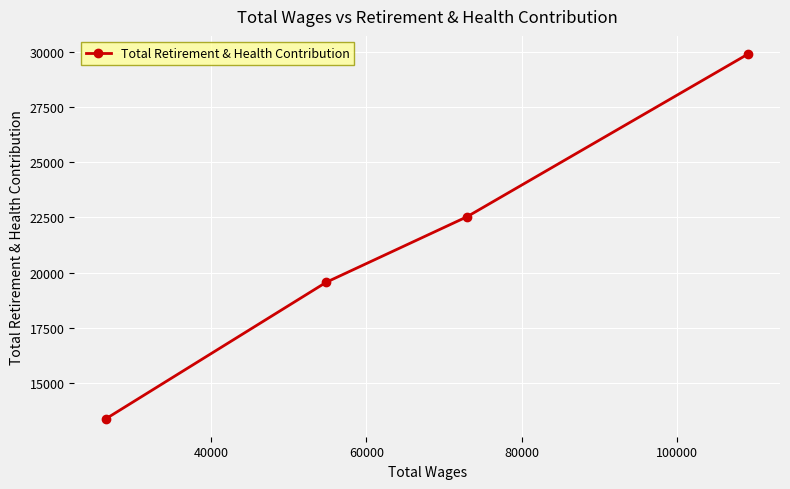

What is the value of the 1st point from the left?

13382